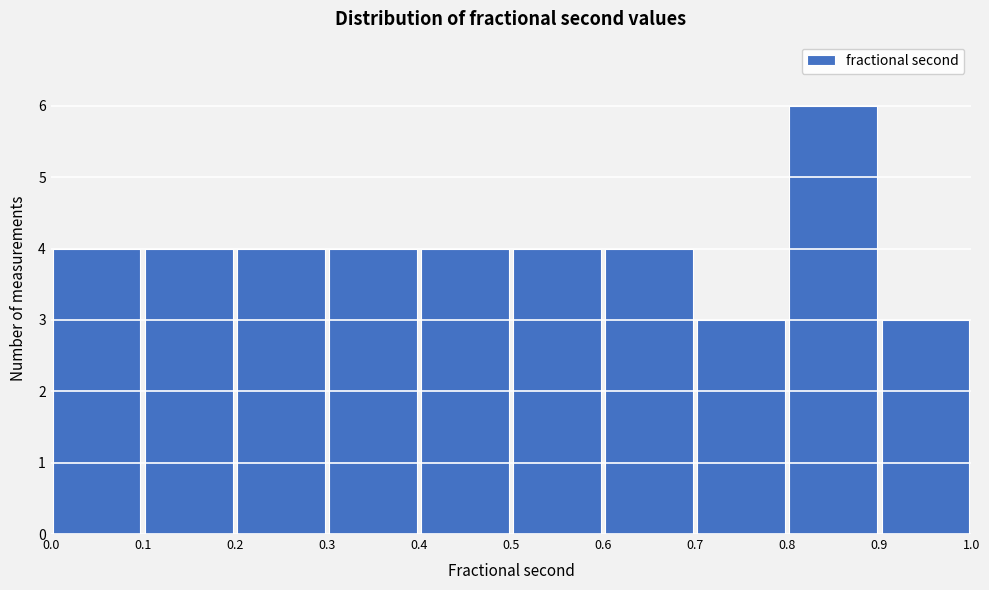

What is the height of the bar covering 0.5 to 0.6 on the x-axis? The values are not printed on the chart, so give them approximately, as read against the axis.

4